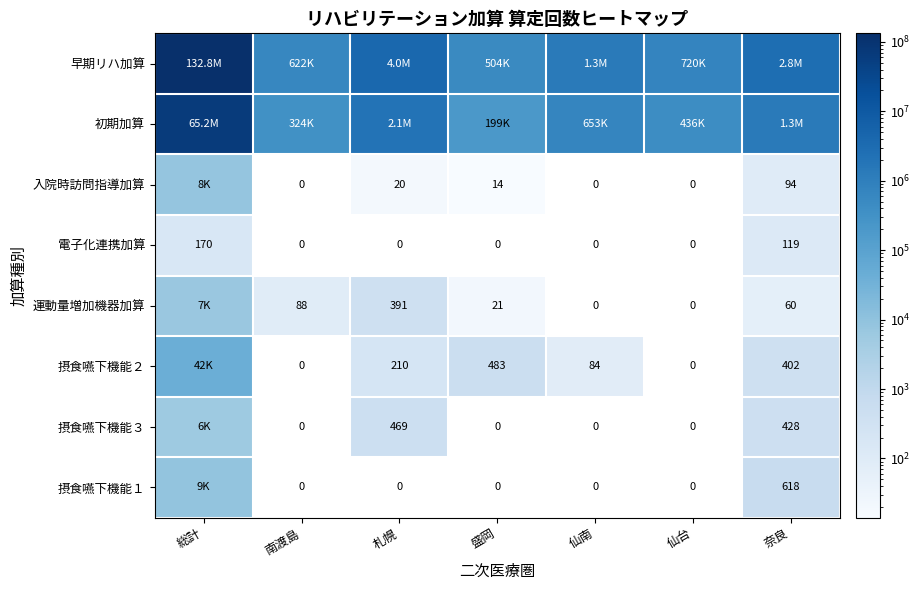

What is the maximum value for 電子化連携加算?

170